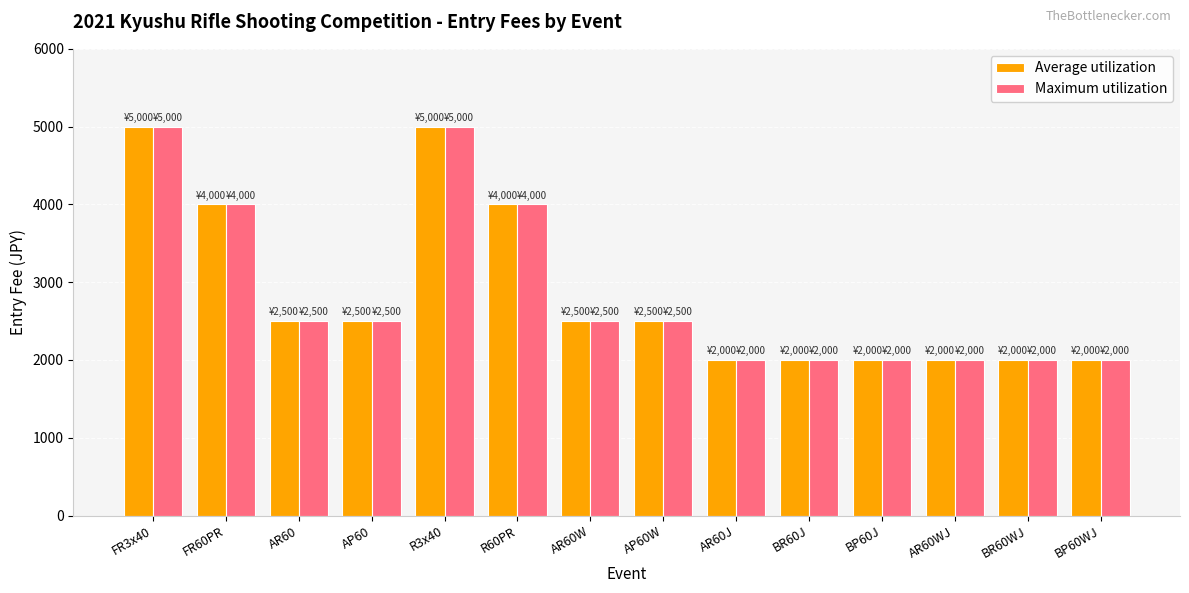

Is the value of Maximum utilization at R60PR greater than the value of Average utilization at BP60J?

Yes